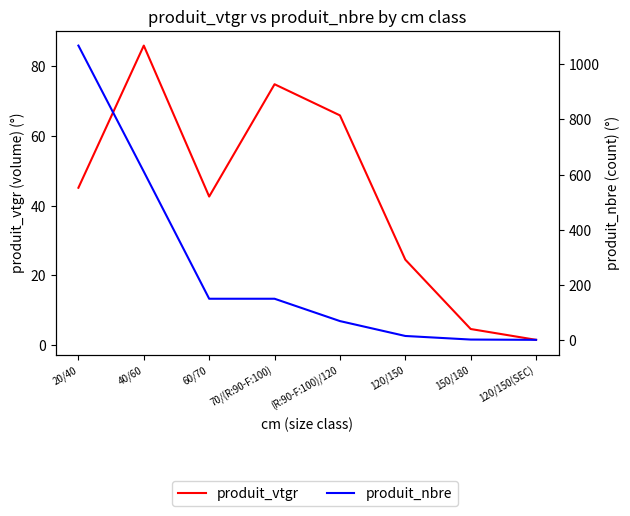

True or false: produit_vtgr has a value of 8.9 at 120/150.

False